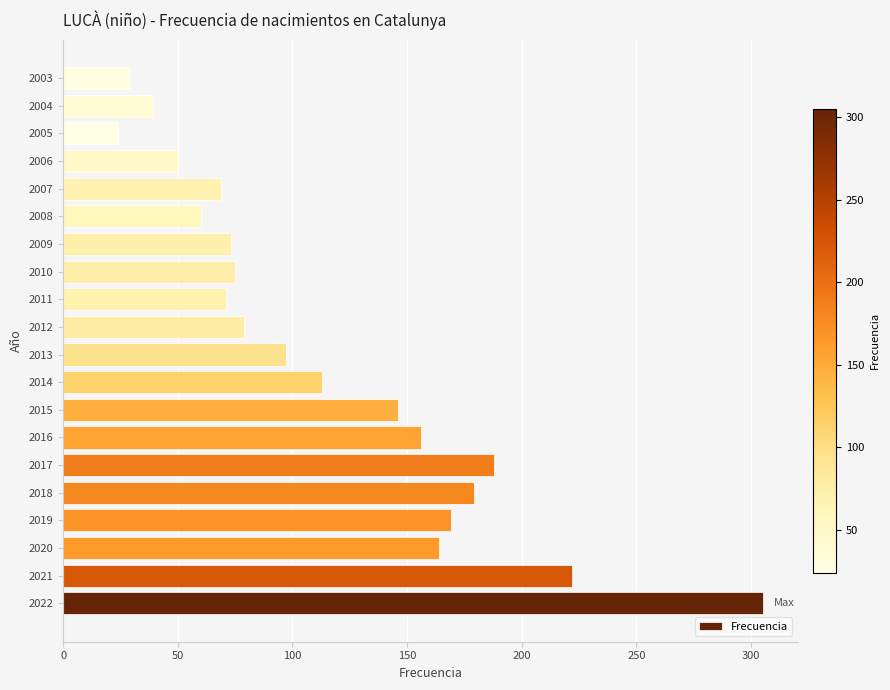

Is it true that the value at 2006 is 50?

True